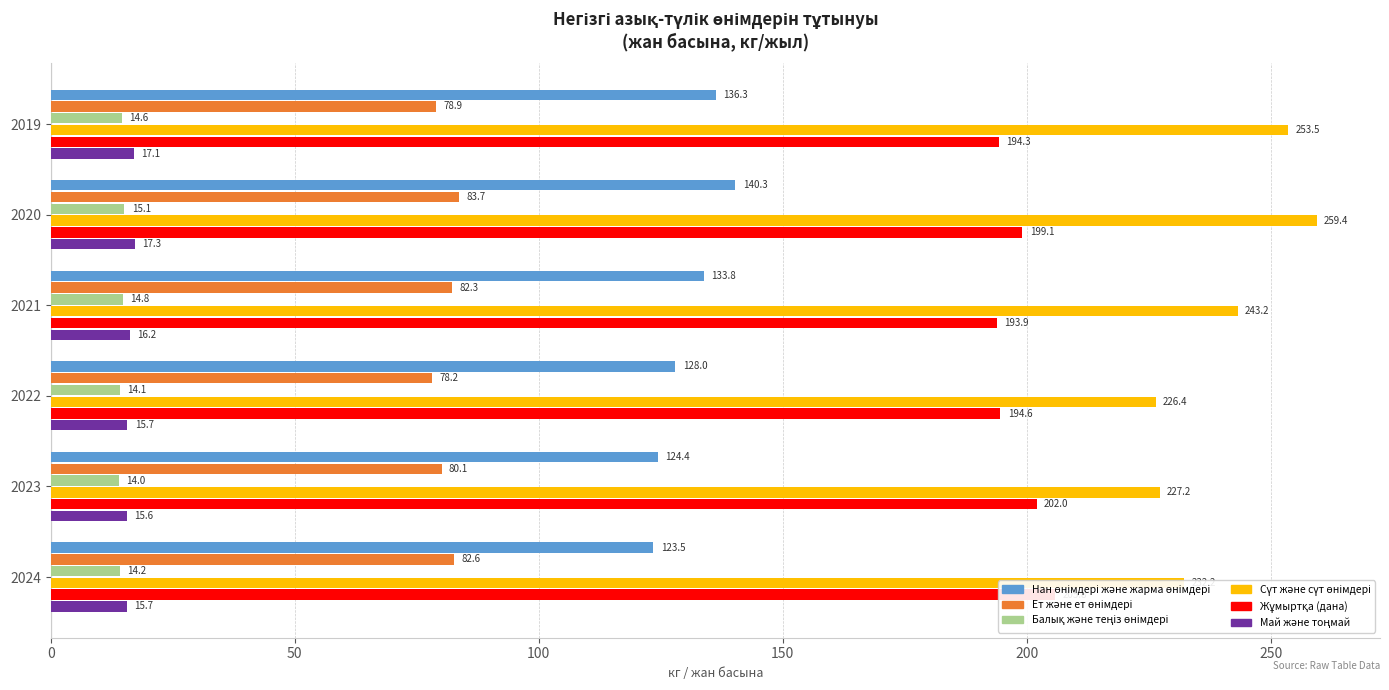

Which series has the largest total across all categories?

Сүт және сүт өнімдері